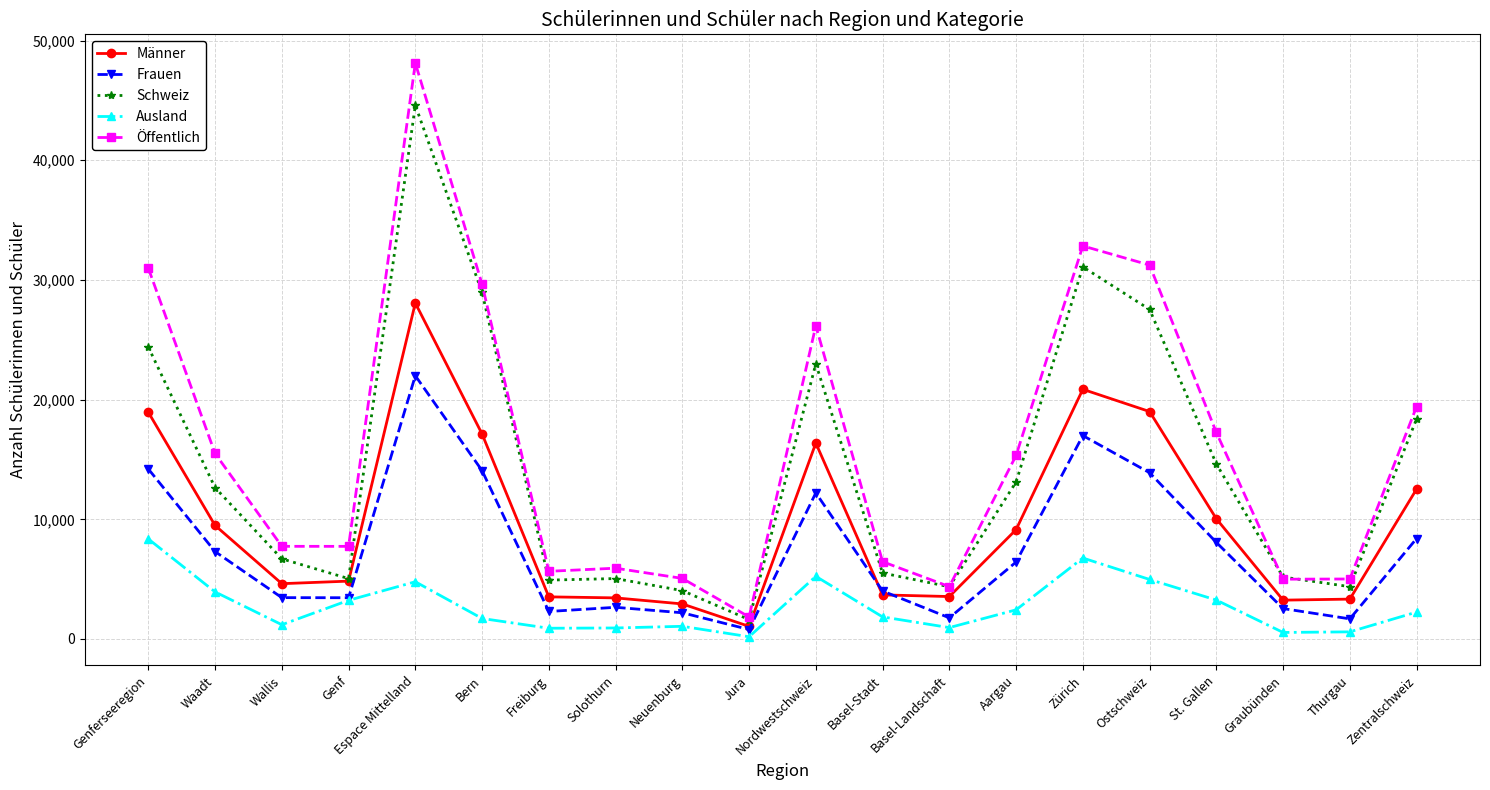

What is the difference between the highest and lowest values at Espace Mittelland?

43340